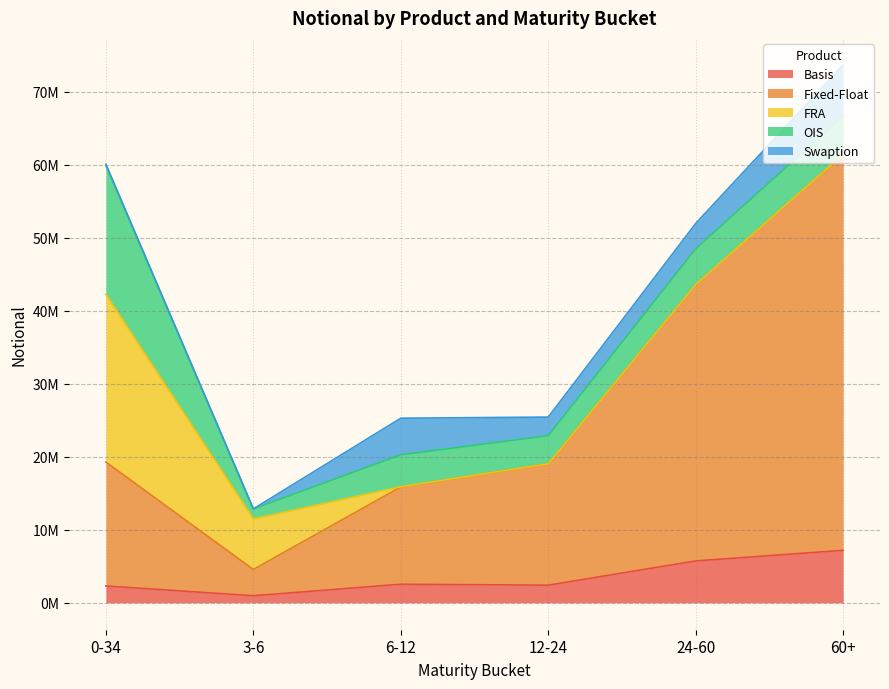

What is the maximum value shown in the chart?

54271612